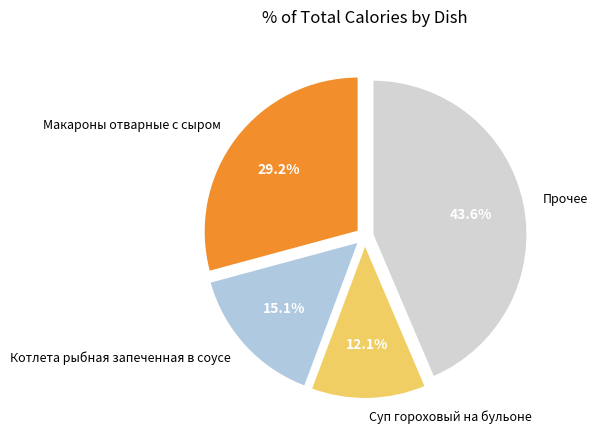

Rank the categories by value from highest to lowest.

Прочее, Макароны отварные с сыром, Котлета рыбная запеченная в соусе, Суп гороховый на бульоне